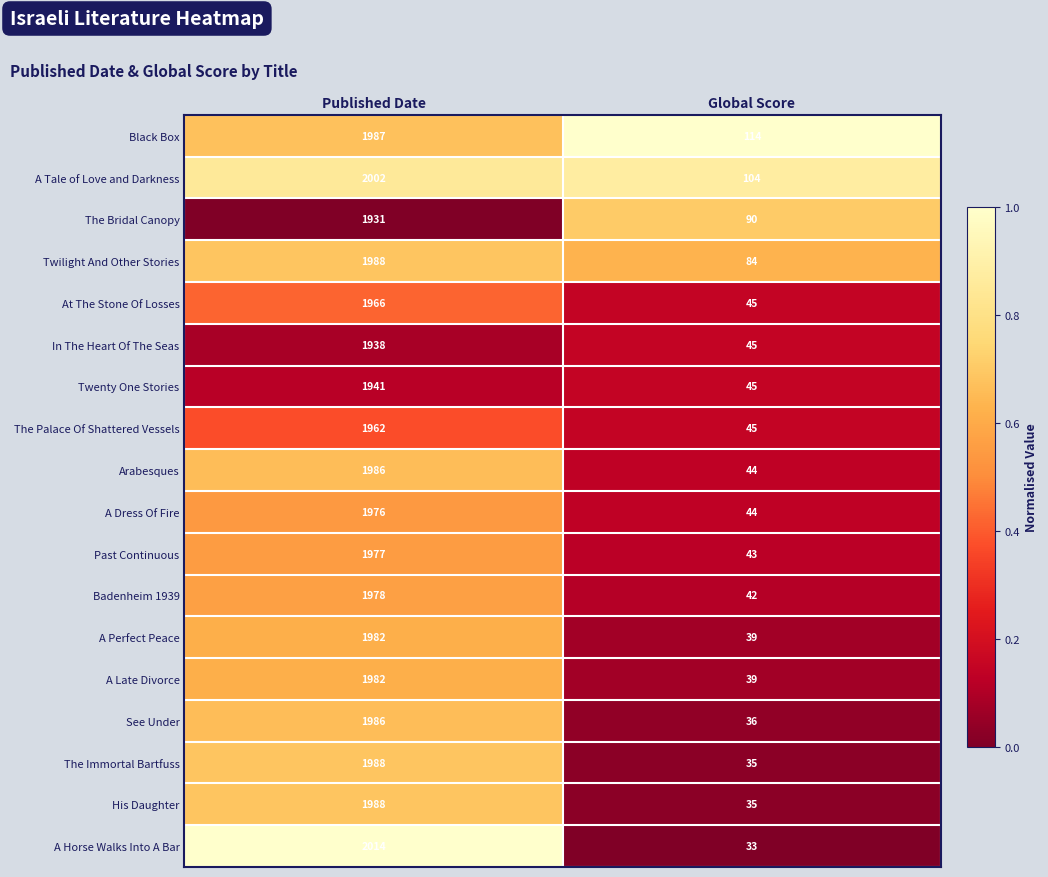

Which series has the largest range (max minus min)?

A Horse Walks Into A Bar